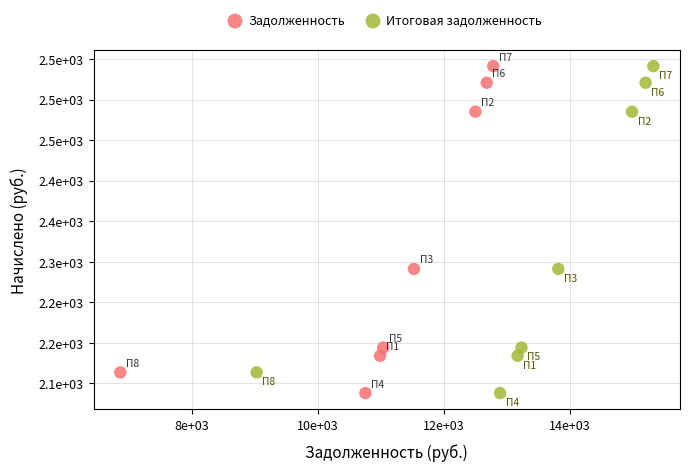

What are all the series names shown in the legend?

Задолженность, Итоговая задолженность